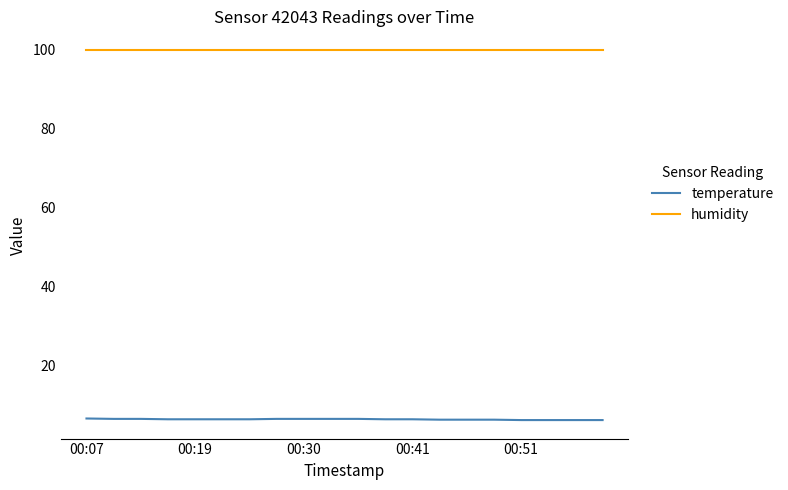

Which series has the largest total across all categories?

humidity